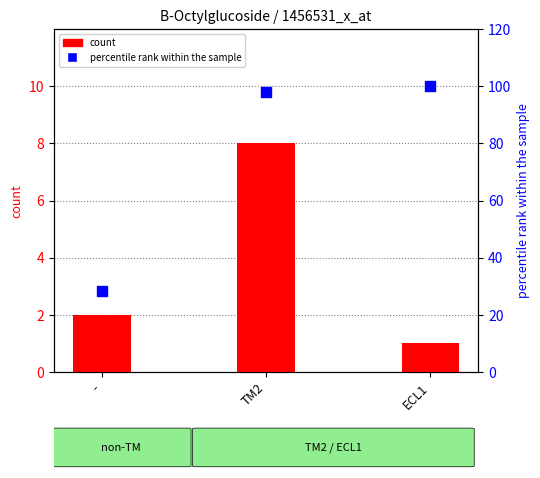

Is the value of percentile rank within the sample at ECL1 greater than the value of count at TM2?

Yes